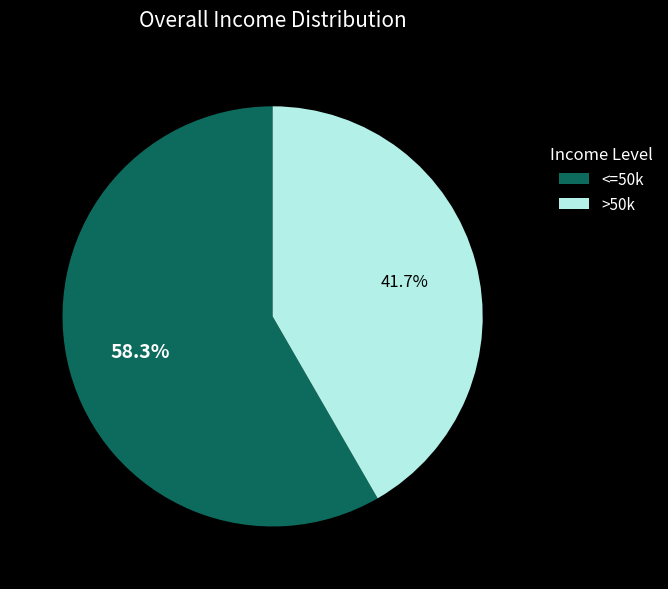

Rank the categories by value from lowest to highest.

>50k, <=50k